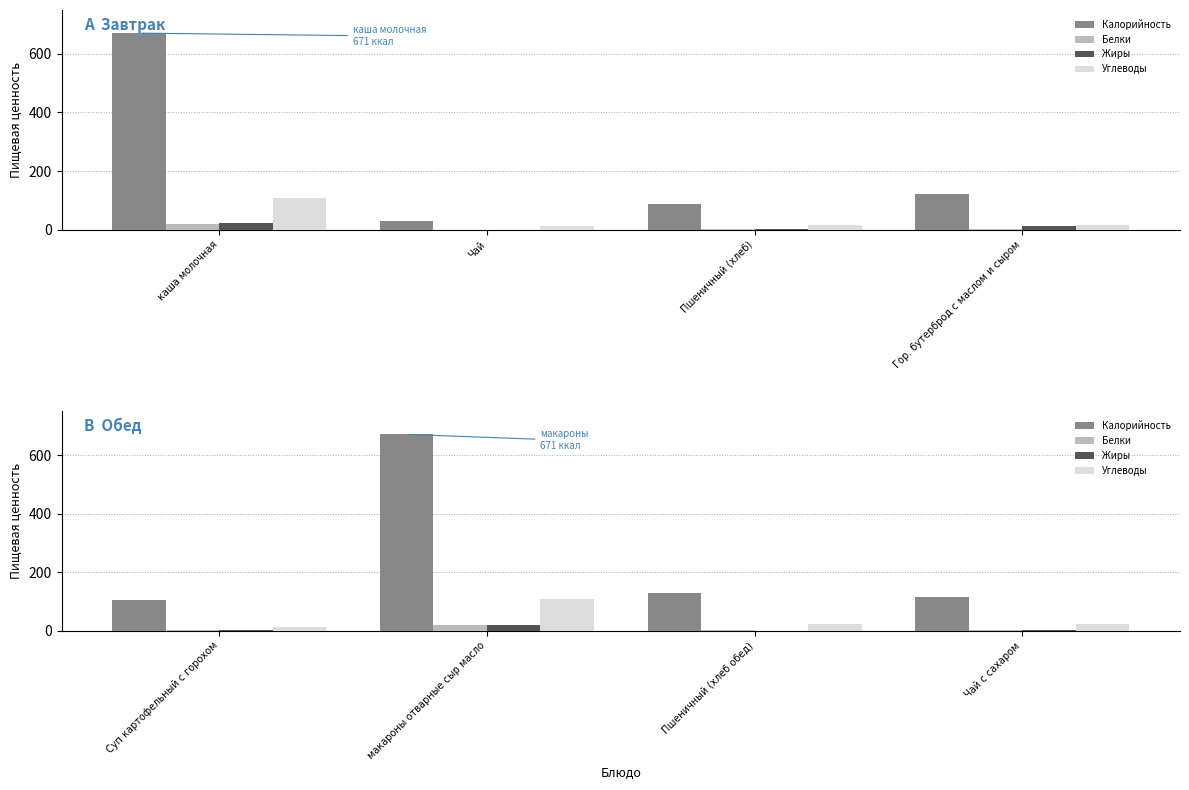

Count the number of data series in this chart.

4